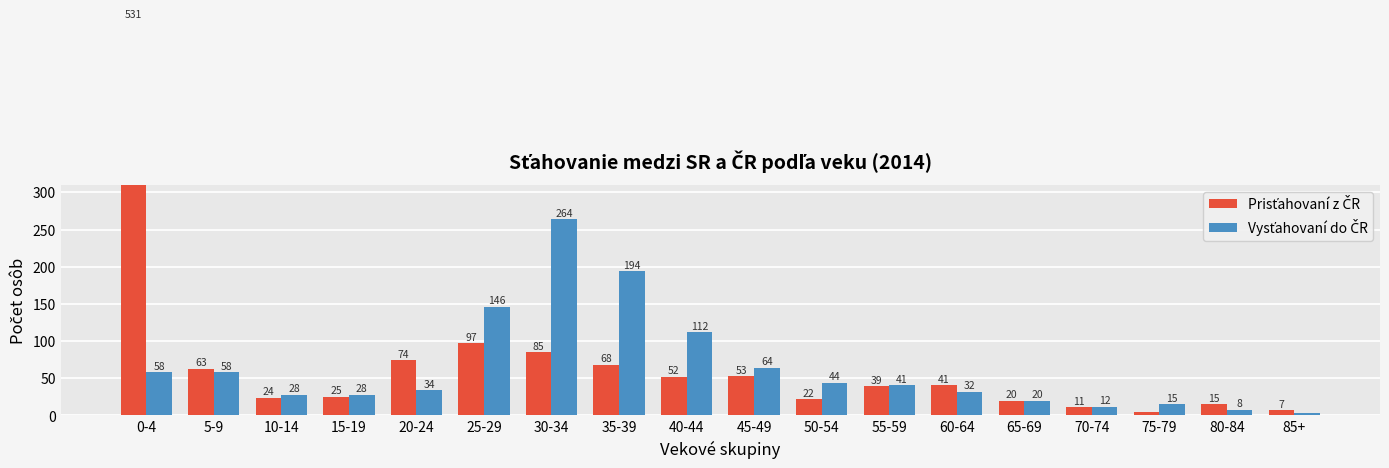

Does the chart contain any negative values?

No